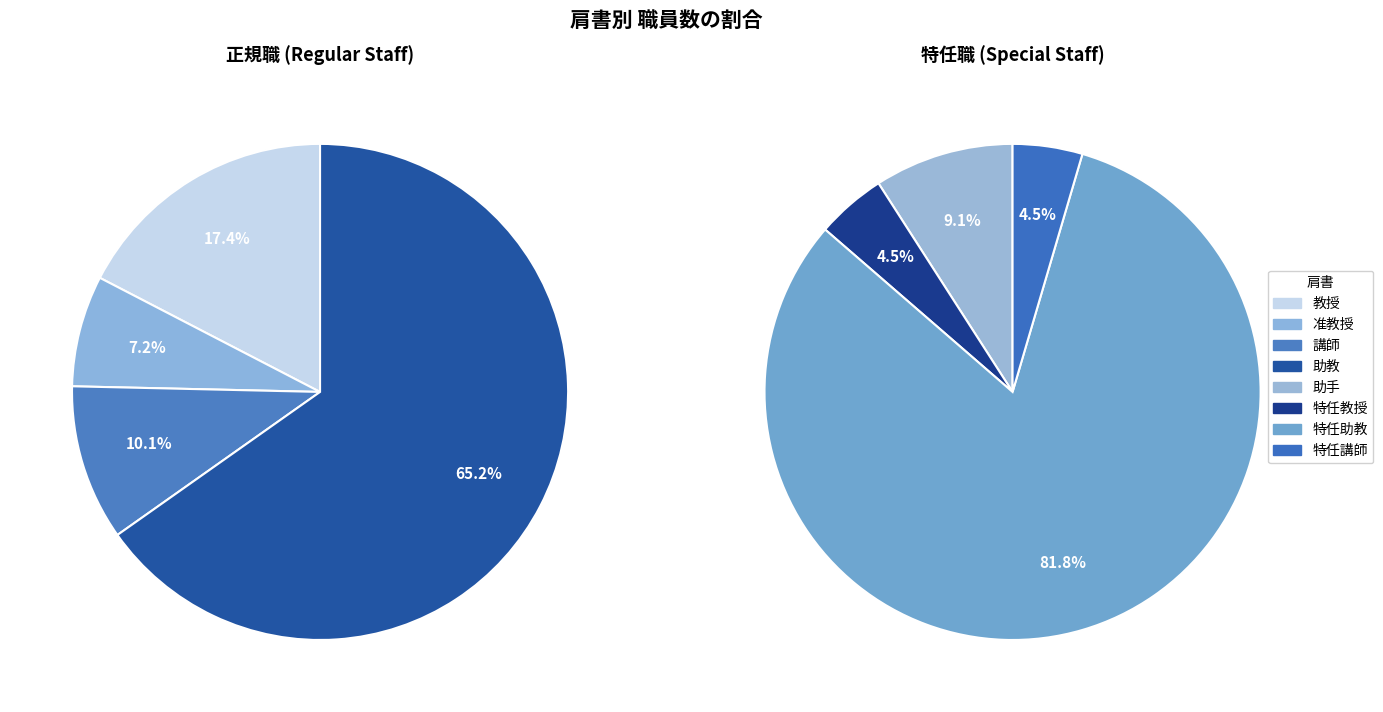

What is the largest slice in the pie chart?

助教